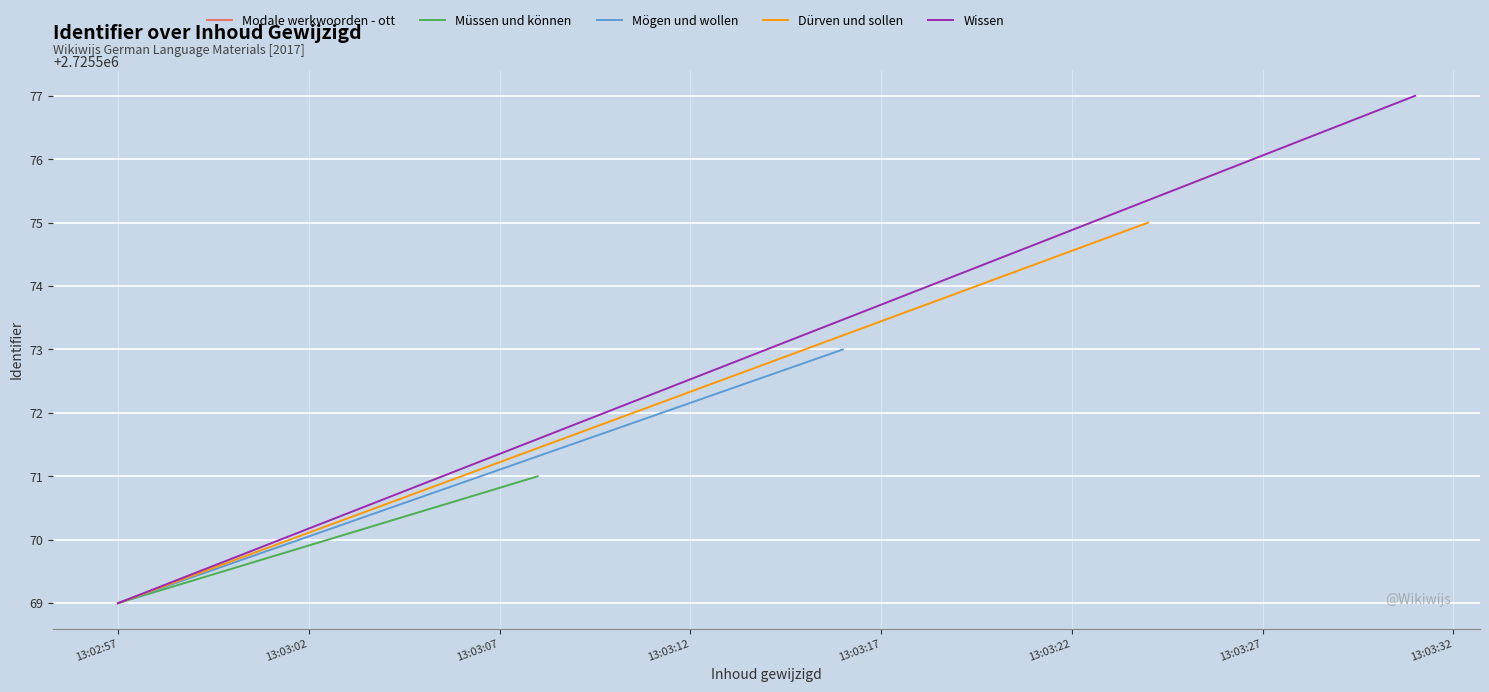

Rank the series by their average value, from highest to lowest.

Wissen, Dürven und sollen, Mögen und wollen, Müssen und können, Modale werkwoorden - ott